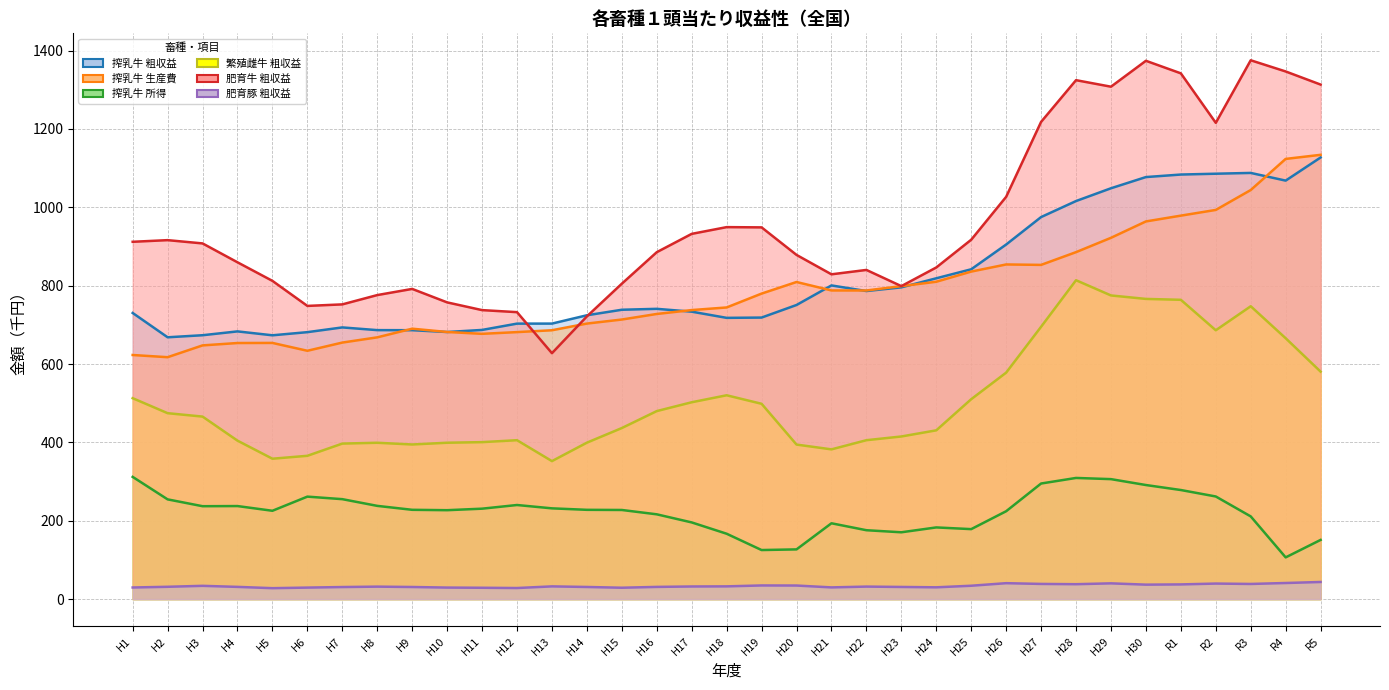

At which category is the sum across all series the highest?

H30